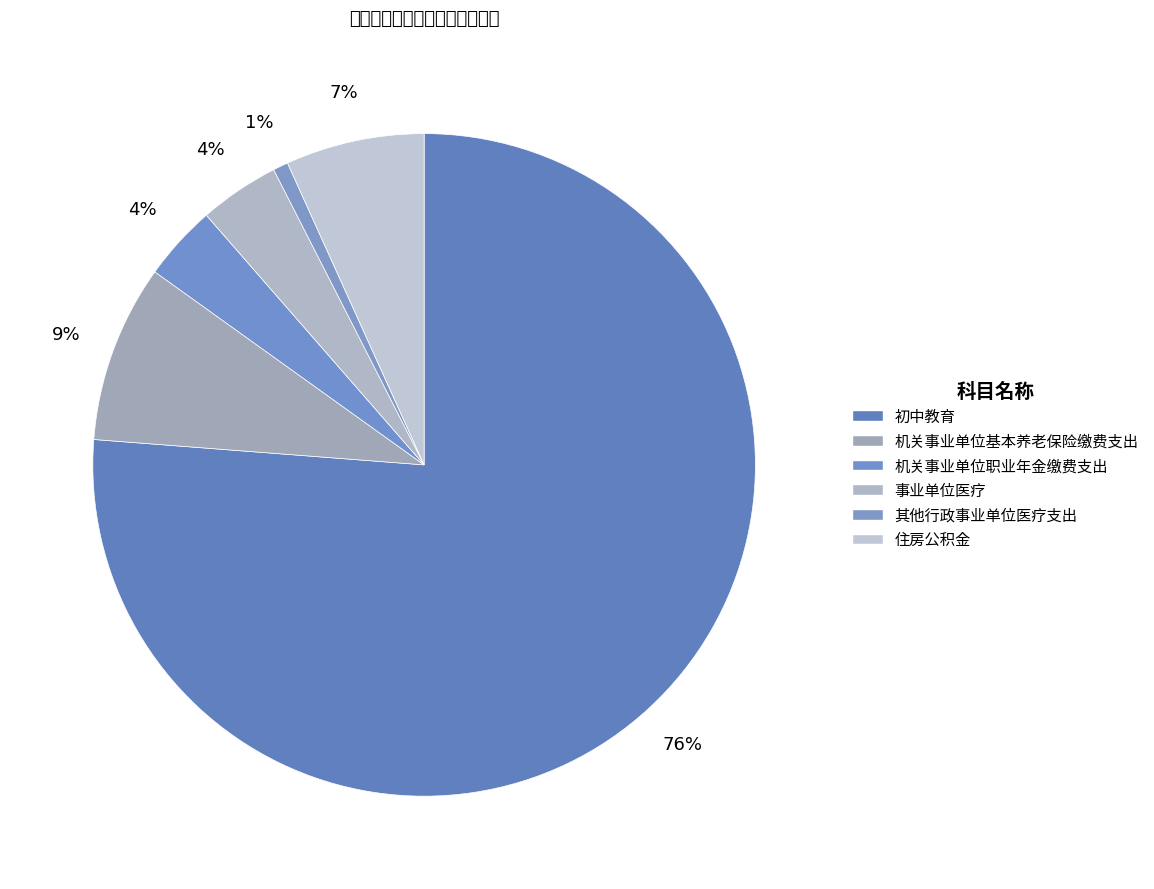

The 事业单位医疗 slice represents 4% of the pie. True or false?

True